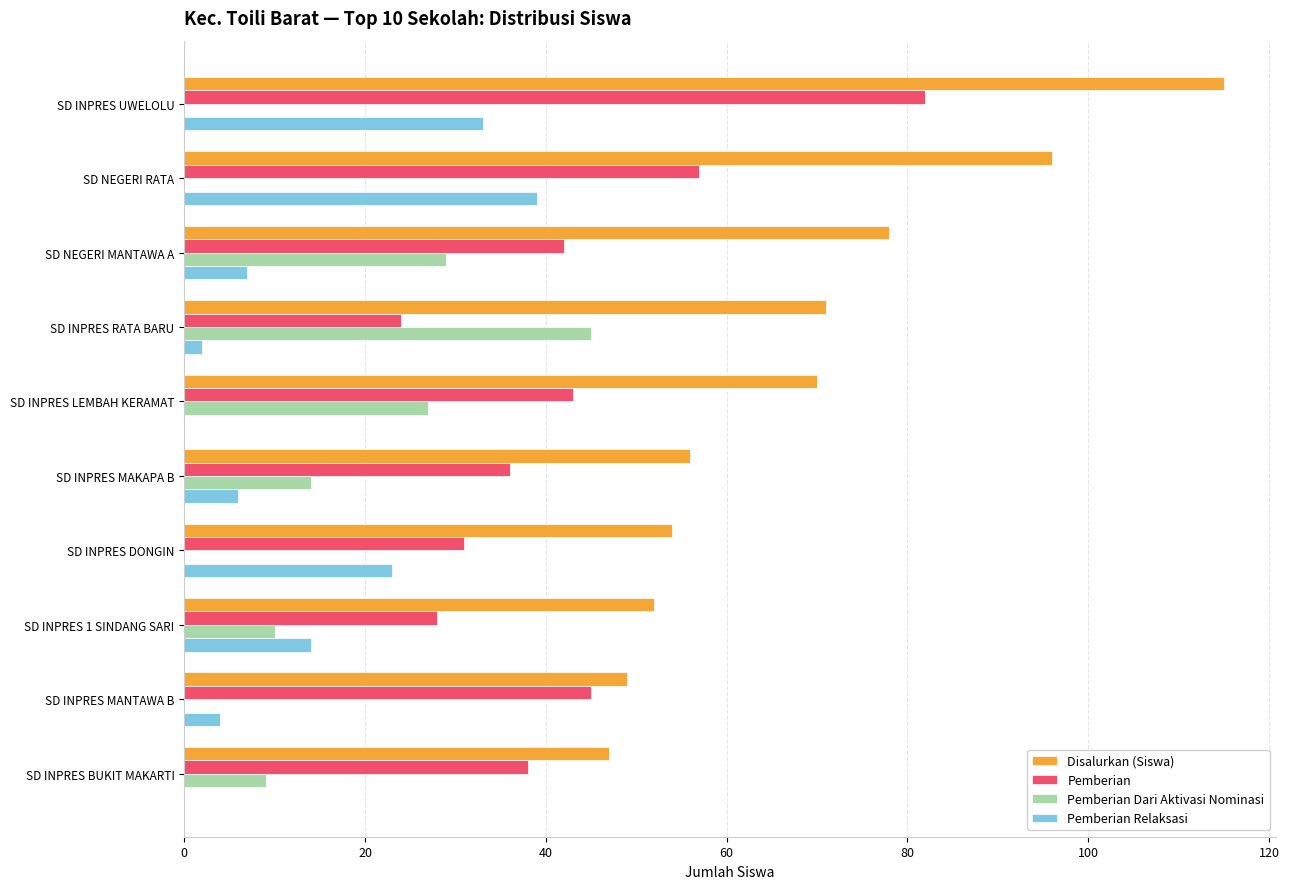

Is it true that Pemberian Dari Aktivasi Nominasi equals -18 at SD INPRES MANTAWA B?

False